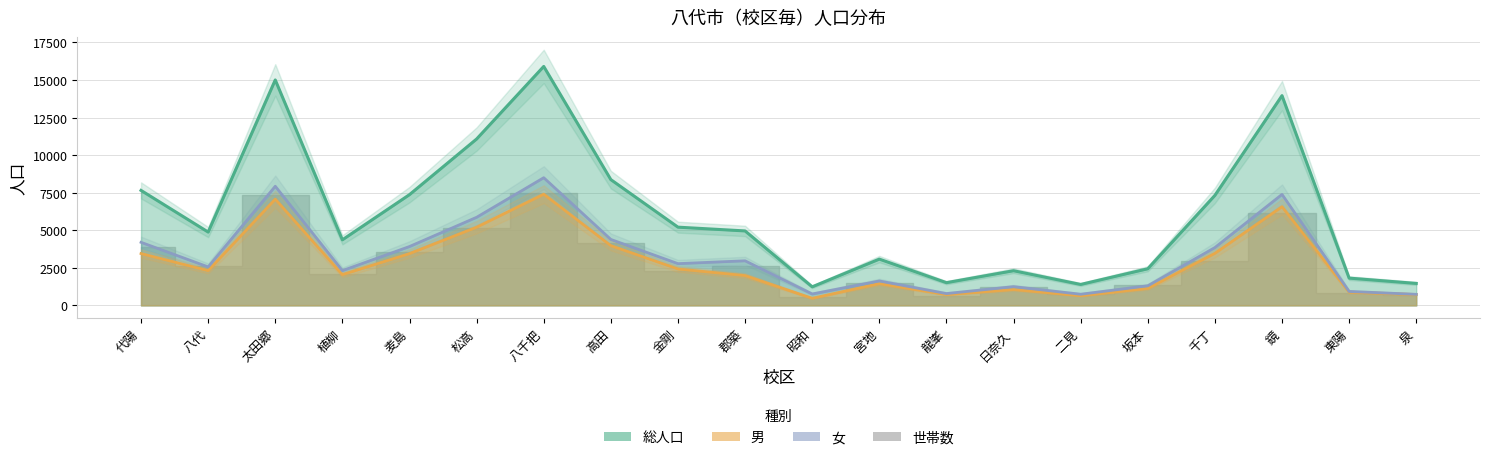

True or false: 総人口 and 女 intersect in this chart.

False